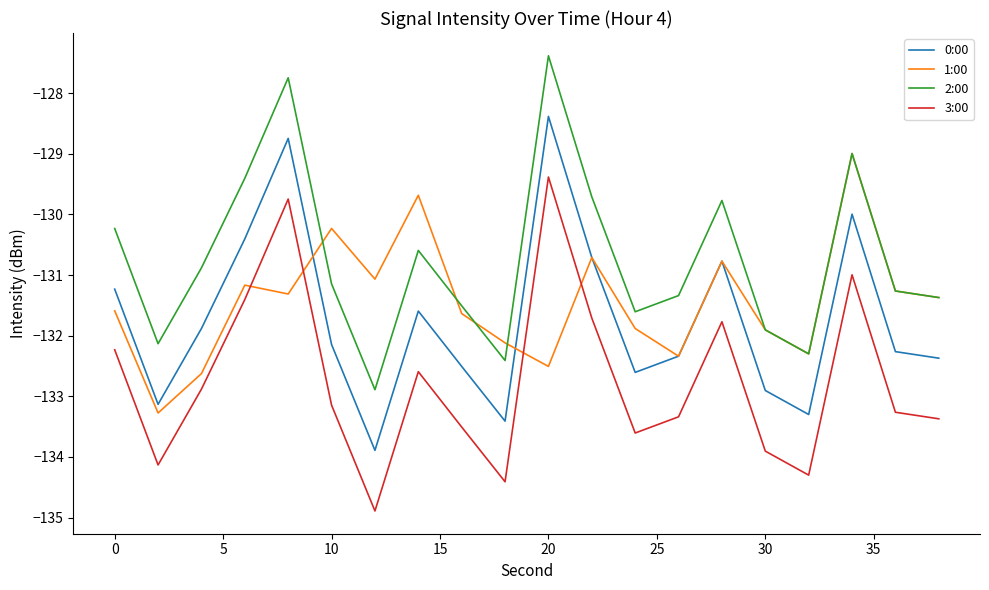

List the series in order of their peak value, lowest first.

3:00, 1:00, 0:00, 2:00